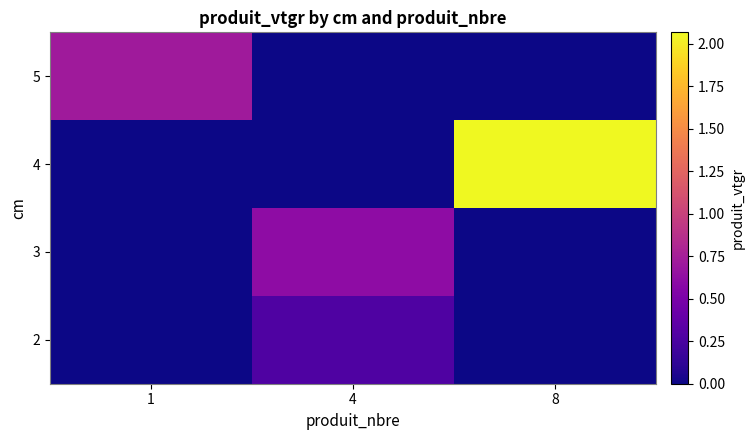

Reading left to right, what are all the values shown in this chart?

2: 1=0.0	4=0.3	8=0.0
3: 1=0.0	4=0.6	8=0.0
4: 1=0.0	4=0.0	8=2.1
5: 1=0.7	4=0.0	8=0.0